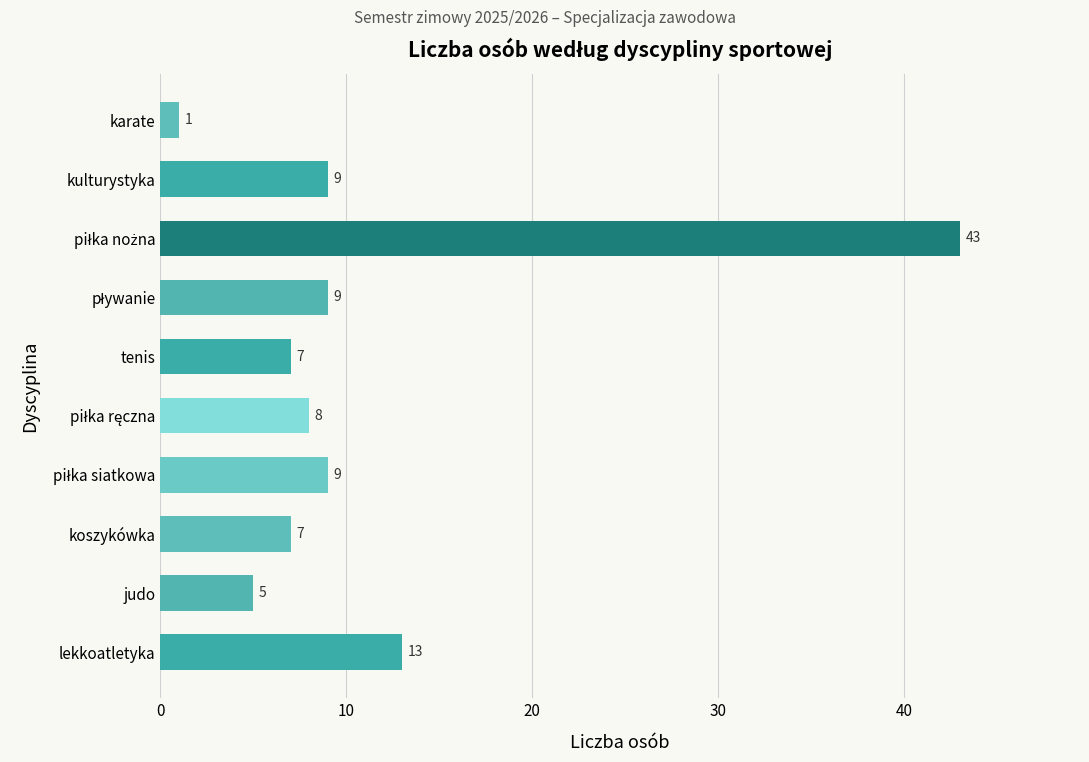

Is it true that the value at tenis is 10?

False